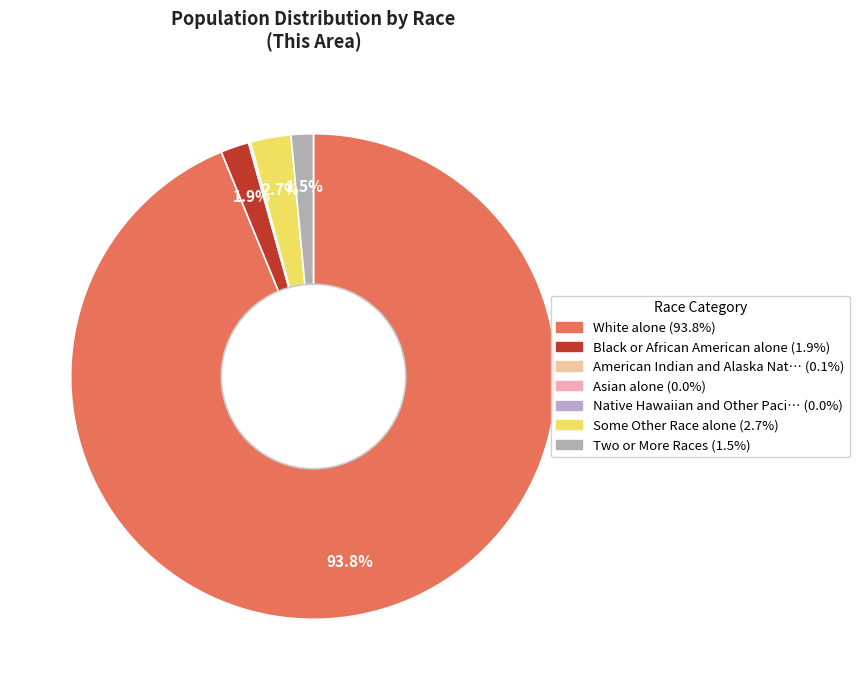

What is the smallest slice in the pie chart?

Asian alone